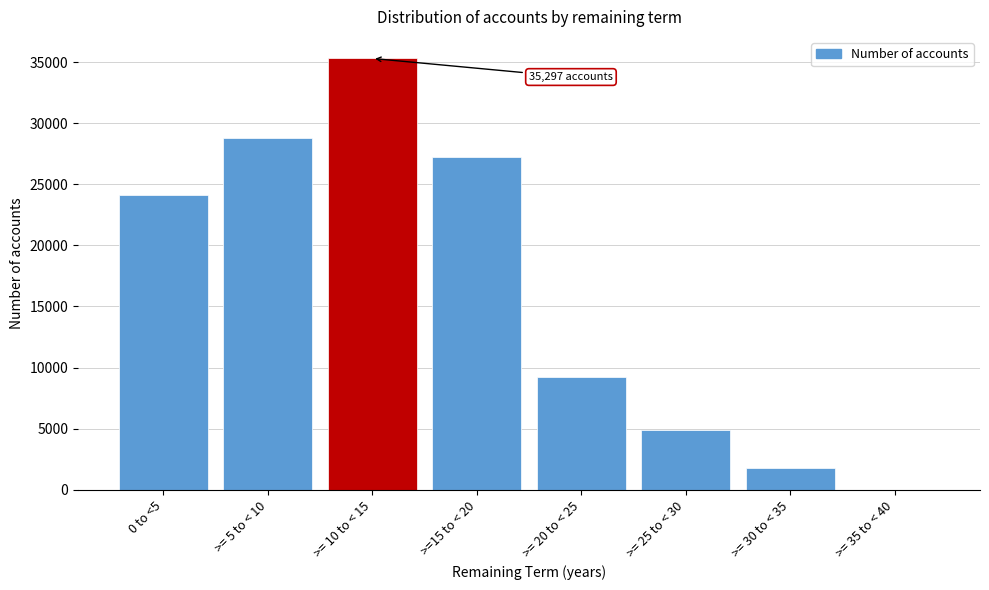

Reading right to left, list all the values displayed in this chart.

>= 35 to < 40=13	>= 30 to < 35=1813	>= 25 to < 30=4918	>= 20 to < 25=9250	>=15 to < 20=27197	>= 10 to < 15=35297	>= 5 to < 10=28761	0 to <5=24110